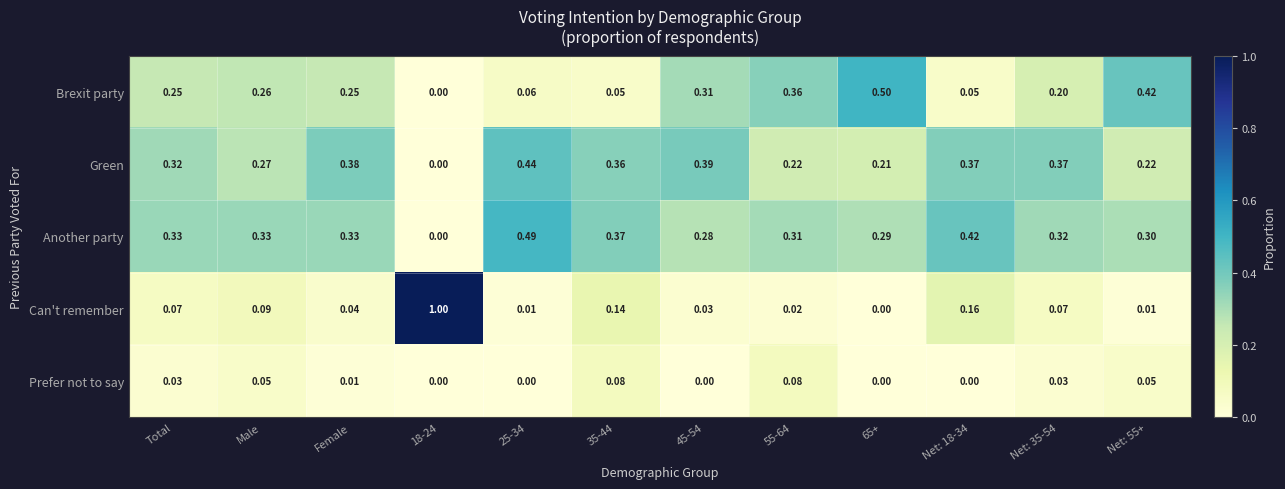

What is the greatest value displayed?

1.0